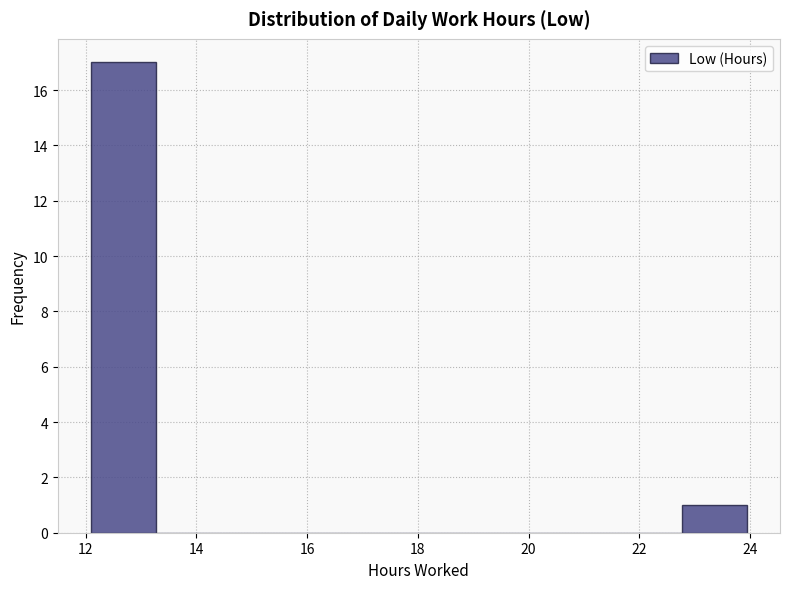

Reading left to right, list every bar in this chart as the range it spans on the x-axis followed by its height. Neither the bar edges nor the heights are printed on the chart, so give them approximately, as read against the axes.

12.0 to 13.2: 17
13.2 to 14.4: 0
14.4 to 15.6: 0
15.6 to 16.8: 0
16.8 to 18.0: 0
18.0 to 19.2: 0
19.2 to 20.4: 0
20.4 to 21.6: 0
21.6 to 22.8: 0
22.8 to 24.0: 1